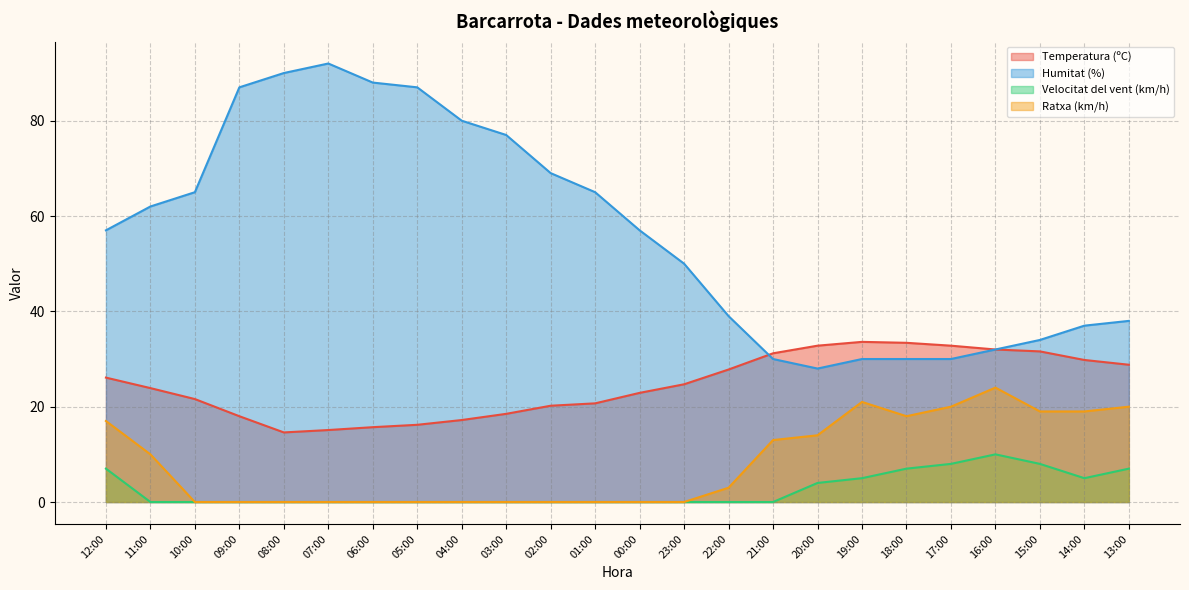

Which series has the largest range (max minus min)?

Humitat (%)